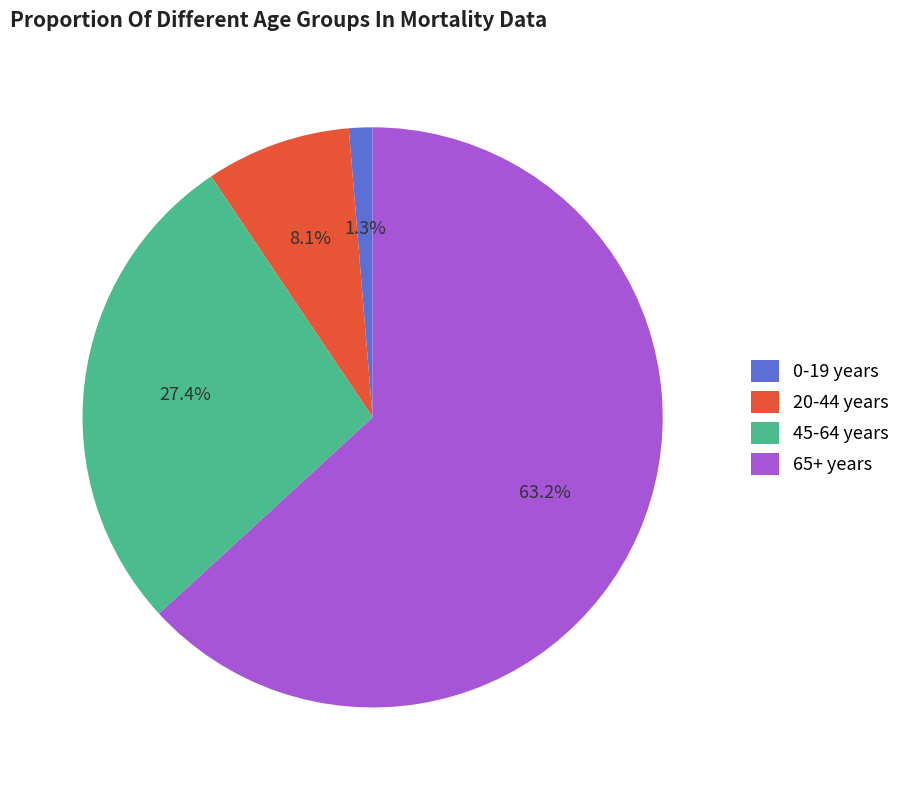

Does any single category account for the majority?

Yes